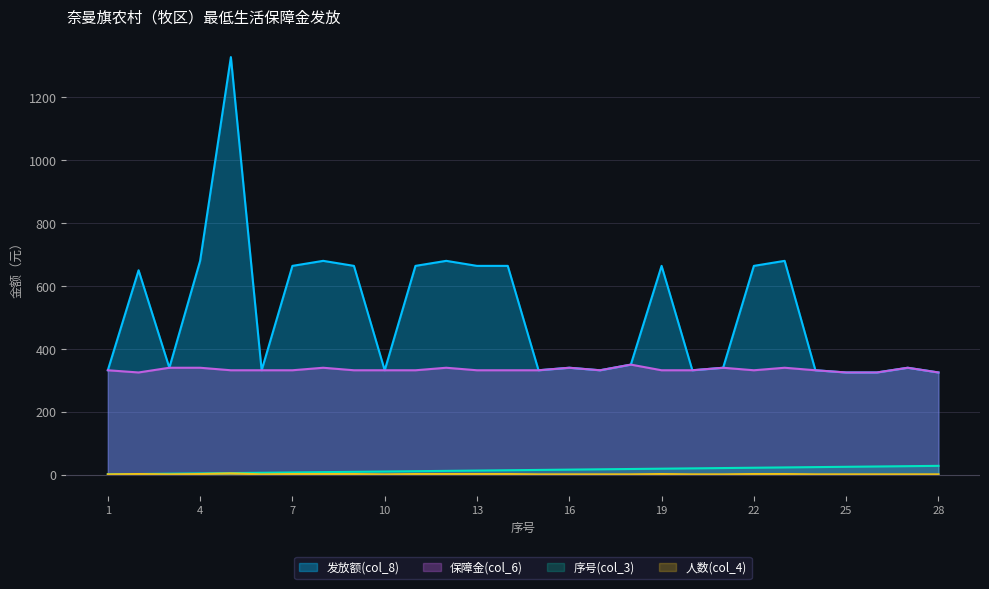

At 25, list the series in order from largest to smallest.

保障金(col_6), 发放额(col_8), 序号(col_3), 人数(col_4)